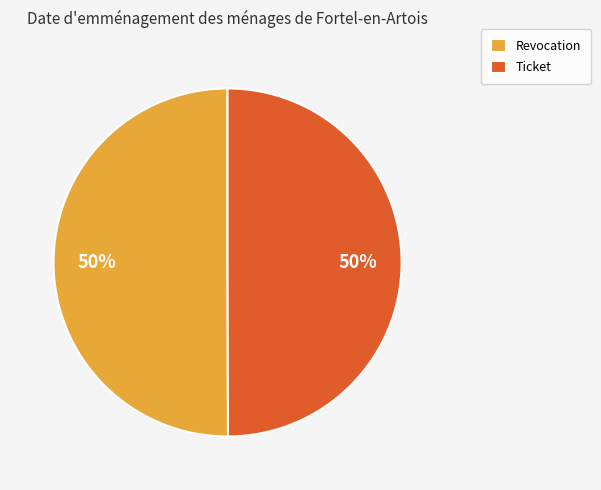

True or false: Ticket accounts for 50% of the total.

True